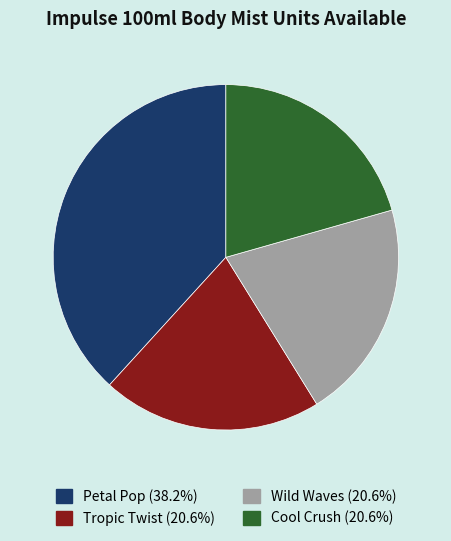

Which category has the biggest portion of the pie?

Petal Pop